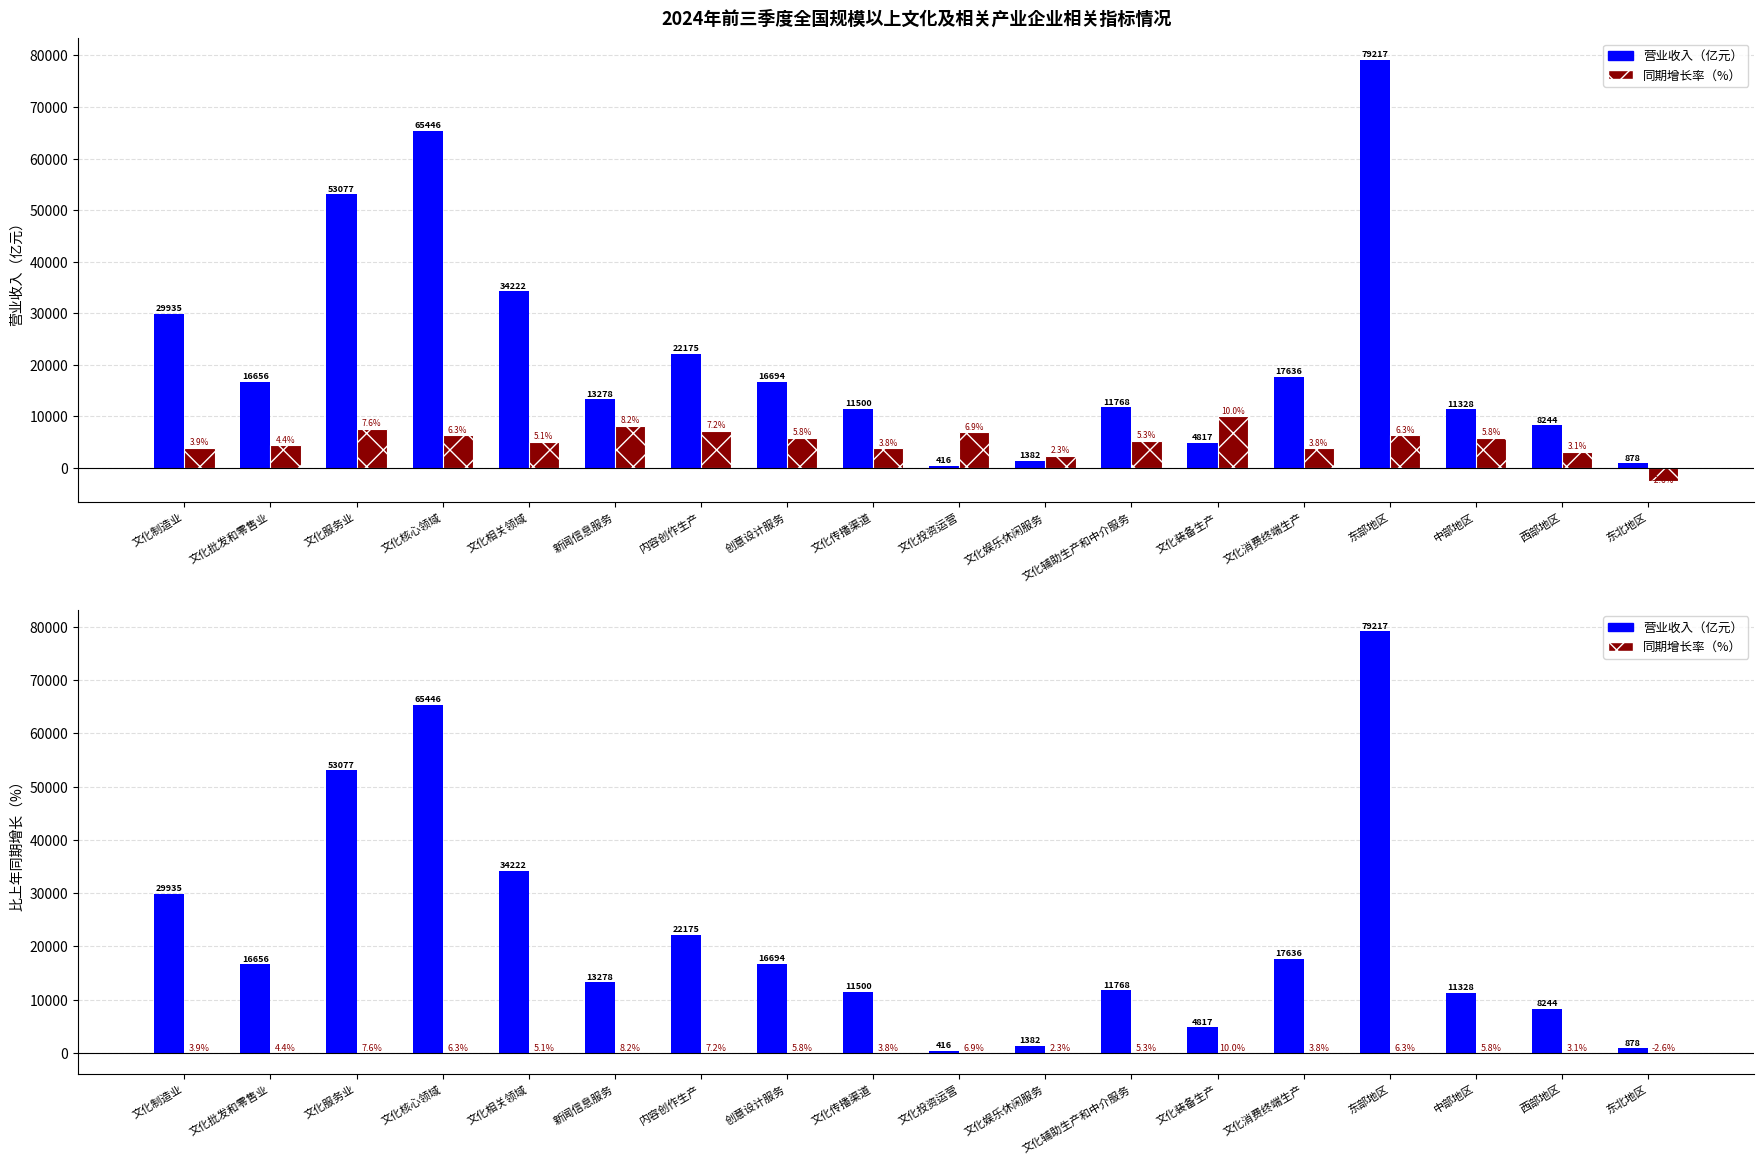

Which series has the largest range (max minus min)?

营业收入（亿元）